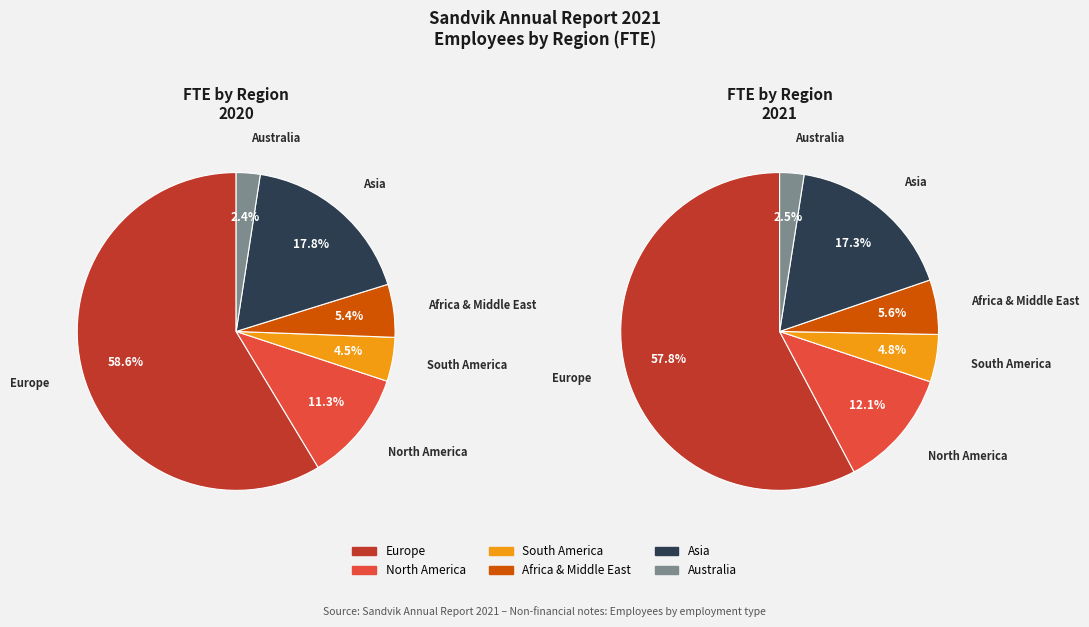

To the nearest percent, what percentage of the pie is 4?

17%